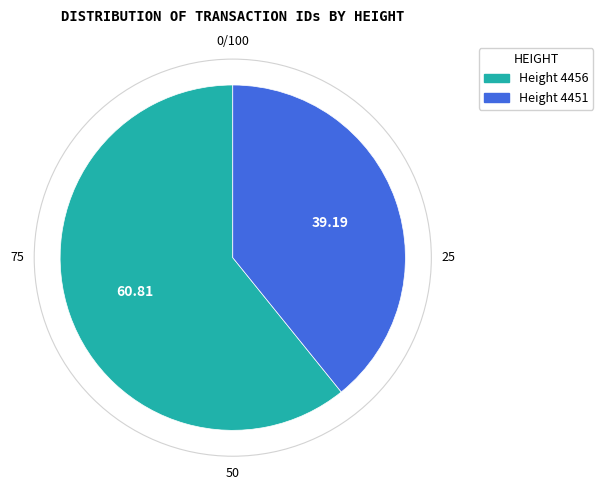

Which slice represents more than half of the pie?

Height 4456